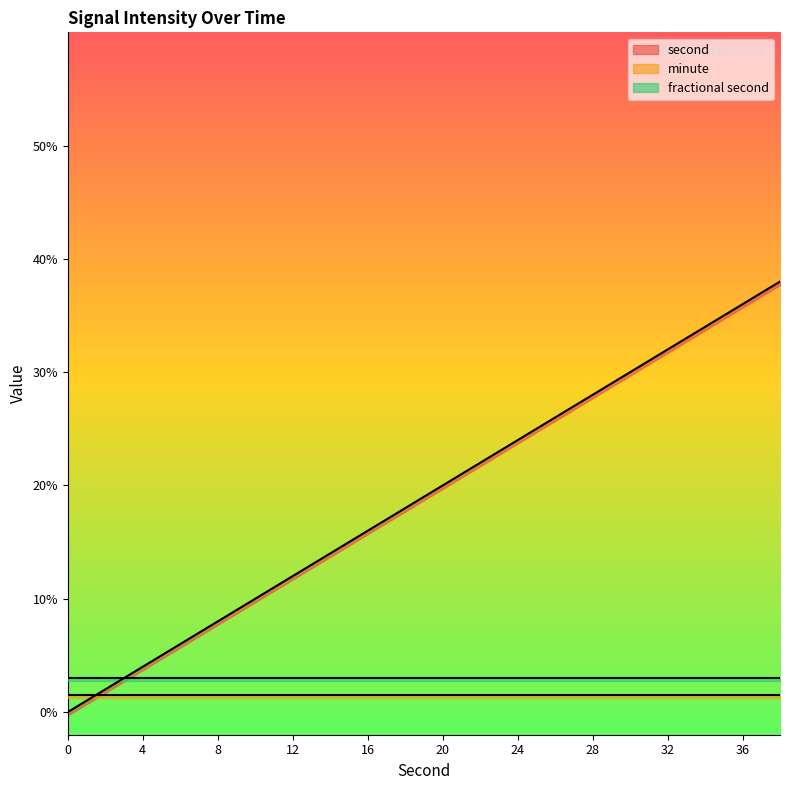

What is the difference between the maximum and minimum values in the second series?

38